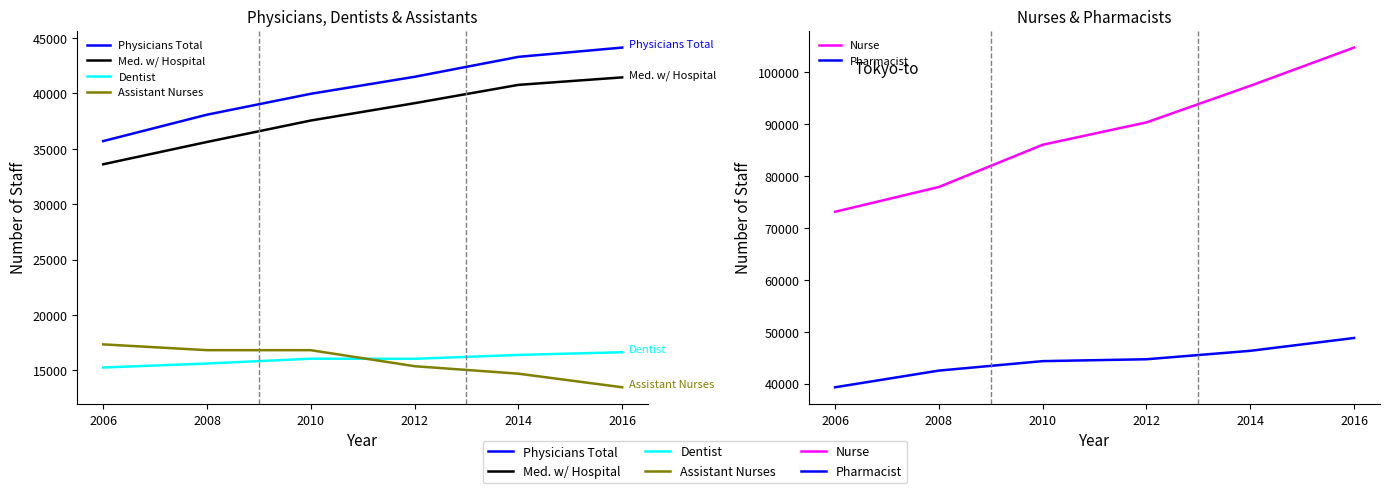

Reading left to right, list all the values displayed in this chart.

Physicians Total: 35695	38079	39965	41498	43297	44136
Med. w/ Hospital: 33604	35616	37552	39116	40769	41445
Dentist: 15260	15620	16054	16045	16395	16639
Assistant Nurses: 17346	16825	16822	15377	14702	13476
Nurse: 73123	77897	86033	90336	97383	104744
Pharmacist: 39323	42535	44356	44718	46343	48813